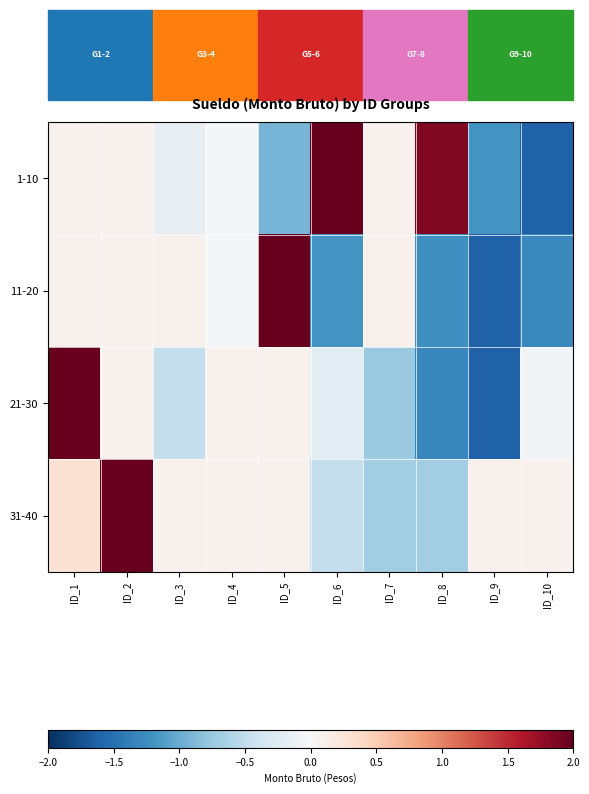

List the series in order of their overall mean, highest first.

31-40, 1-10, 21-30, 11-20